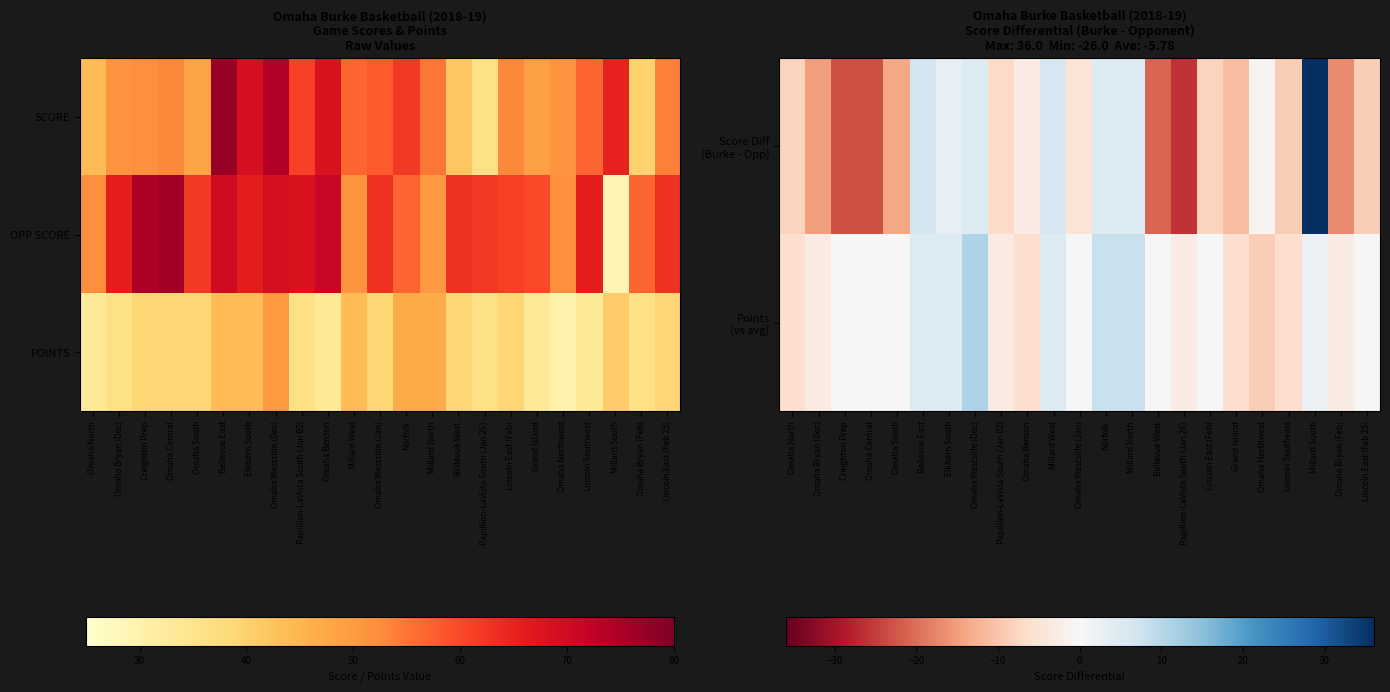

True or false: Points (vs avg) has a value of 0.0 at Lincoln East (Feb 25).

False